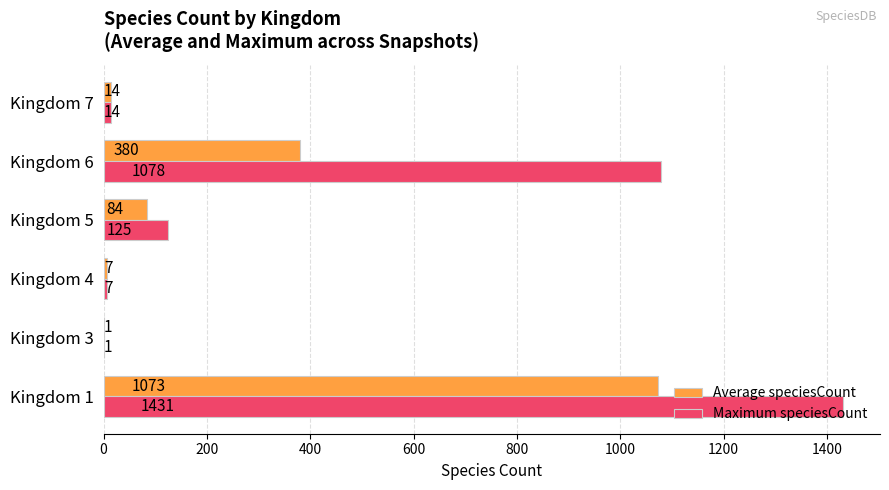

Which series changed the most between Kingdom 3 and Kingdom 6?

Maximum speciesCount